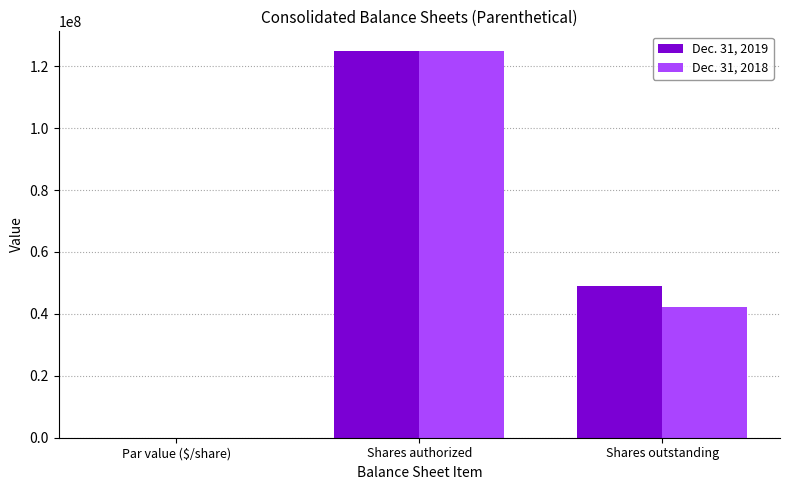

What is the difference between the Dec. 31, 2018 values at Shares outstanding and Shares authorized?

82646699.0